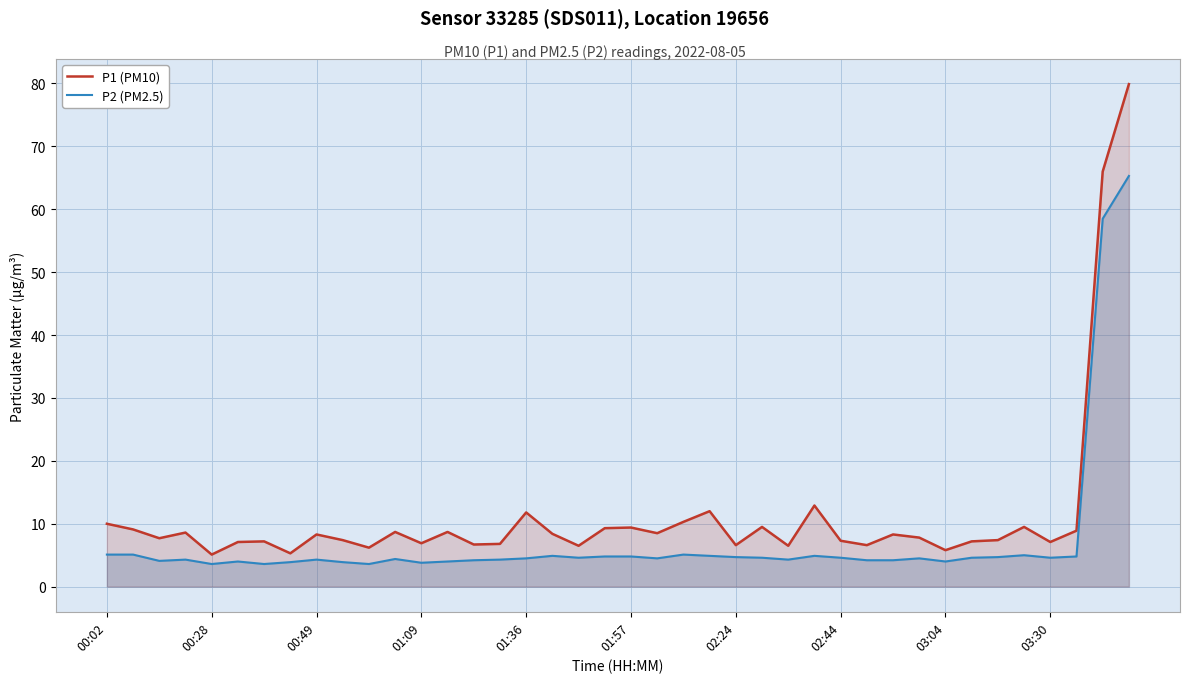

The value of P1 (PM10) at 02:24 is 9.5. True or false?

False